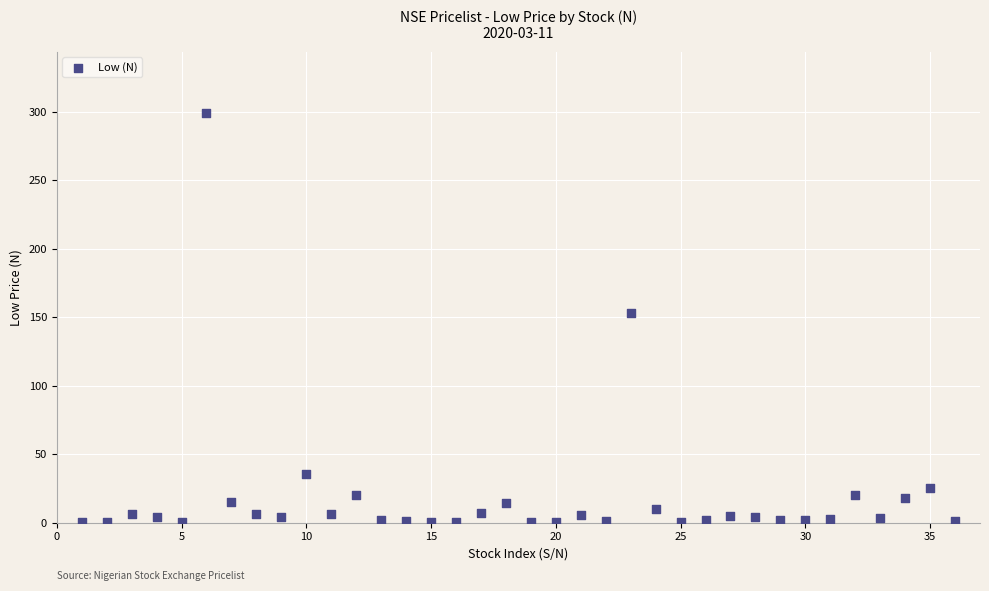

What Y value in the scatter plot is closest to 149?

153.0